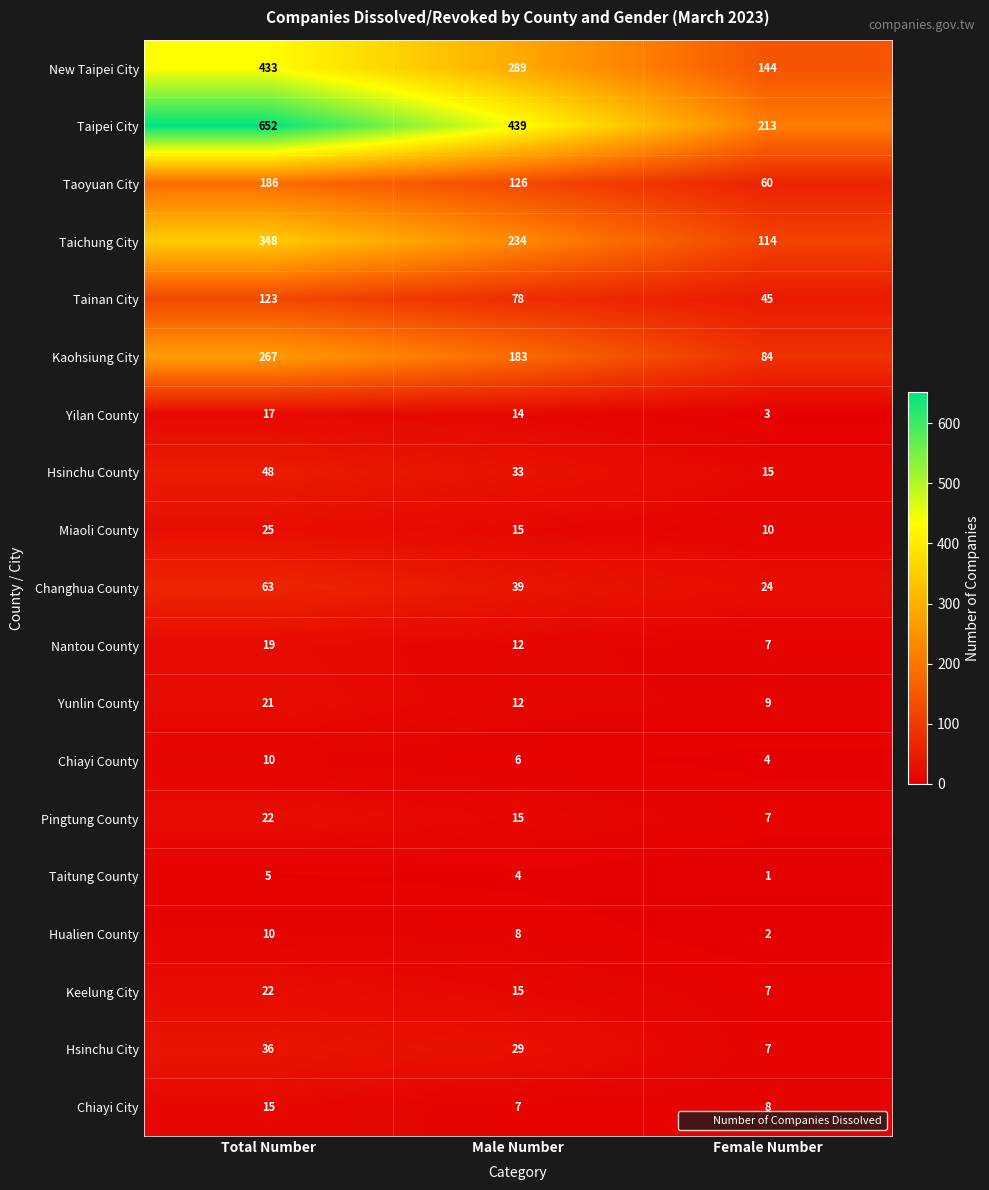

The value of Hualien County at Female Number is 2. True or false?

True